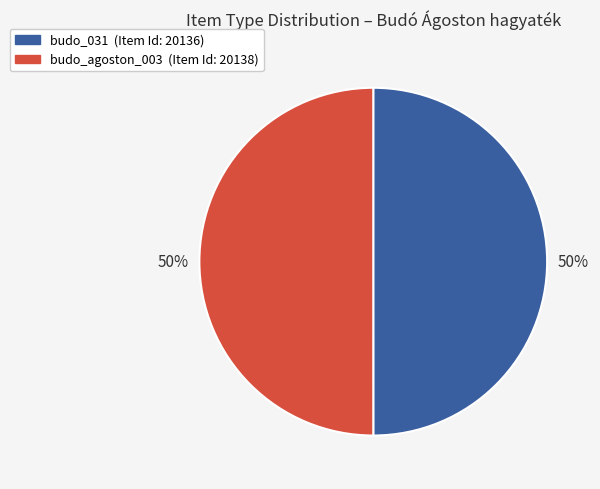

To the nearest percent, what is the average slice percentage?

50%